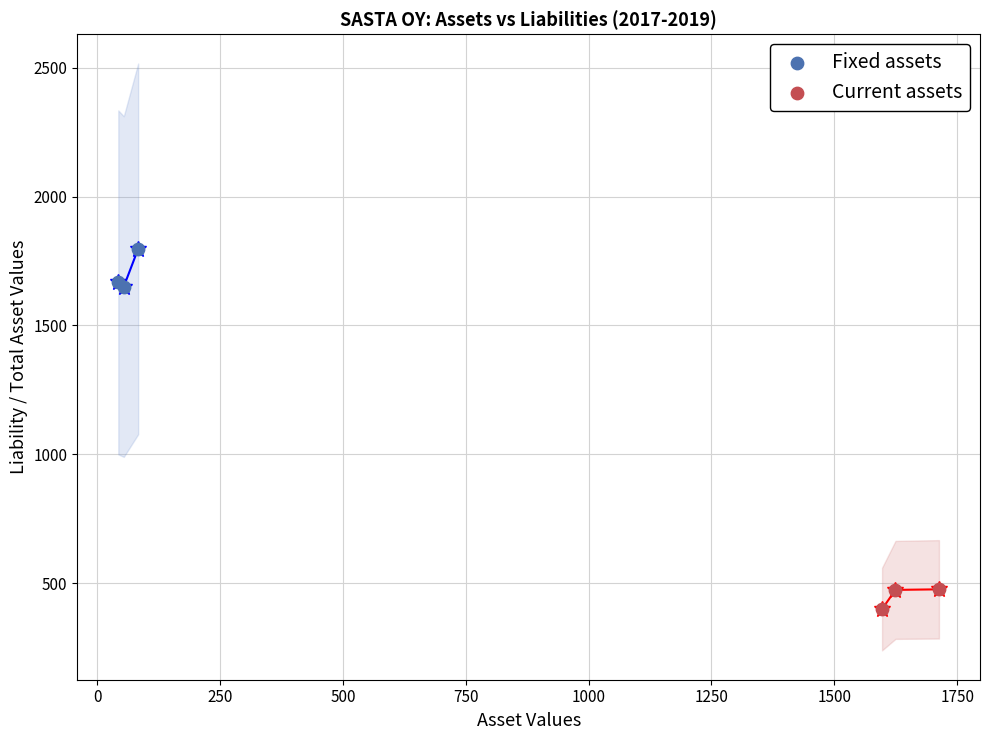

Which series reaches the minimum Y coordinate?

Current assets